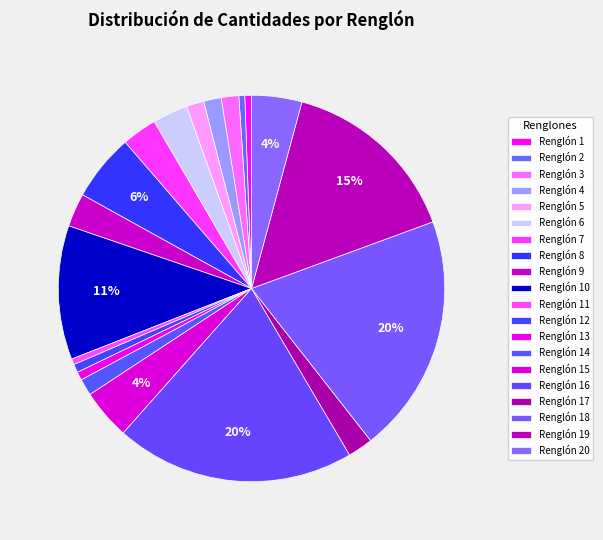

Does any single category account for the majority?

No